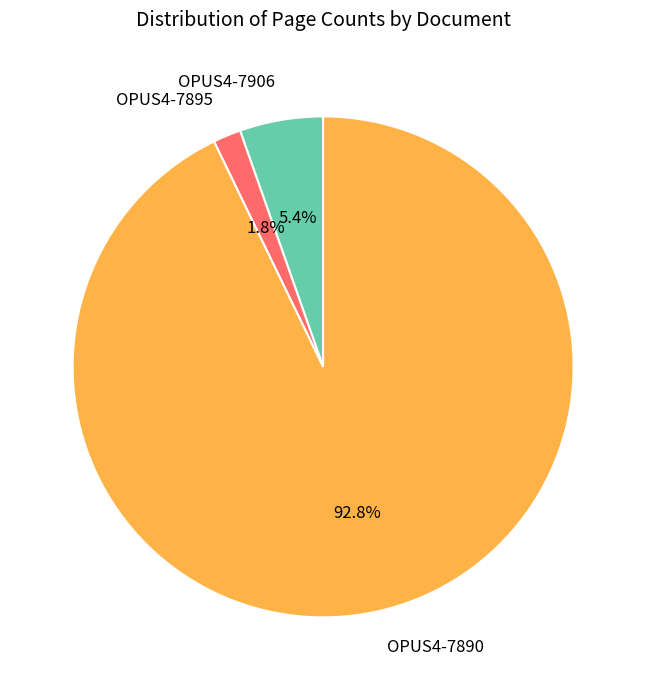

The OPUS4-7890 slice represents 93% of the pie. True or false?

True